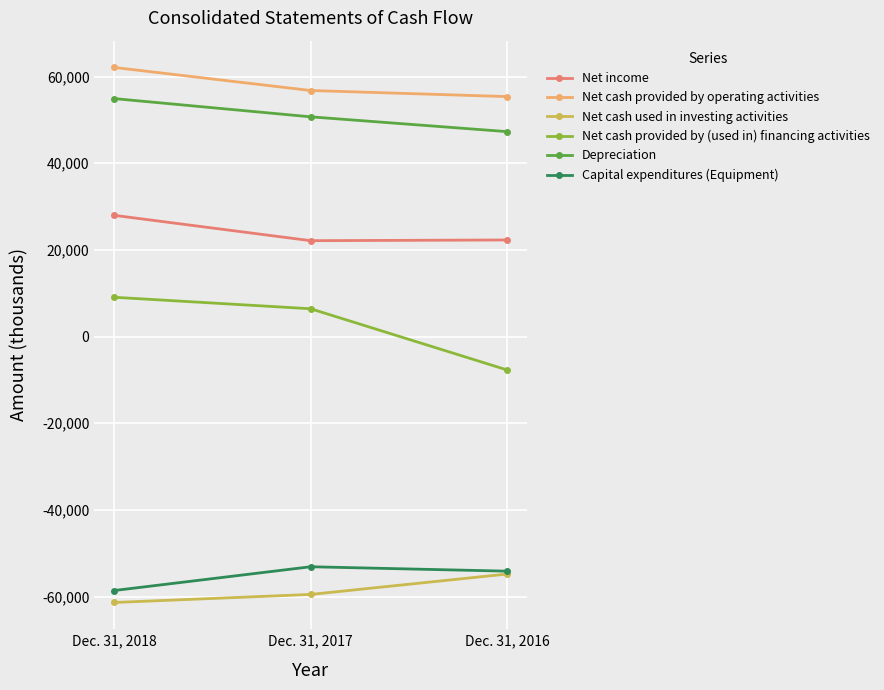

Which series has the largest total across all categories?

Net cash provided by operating activities